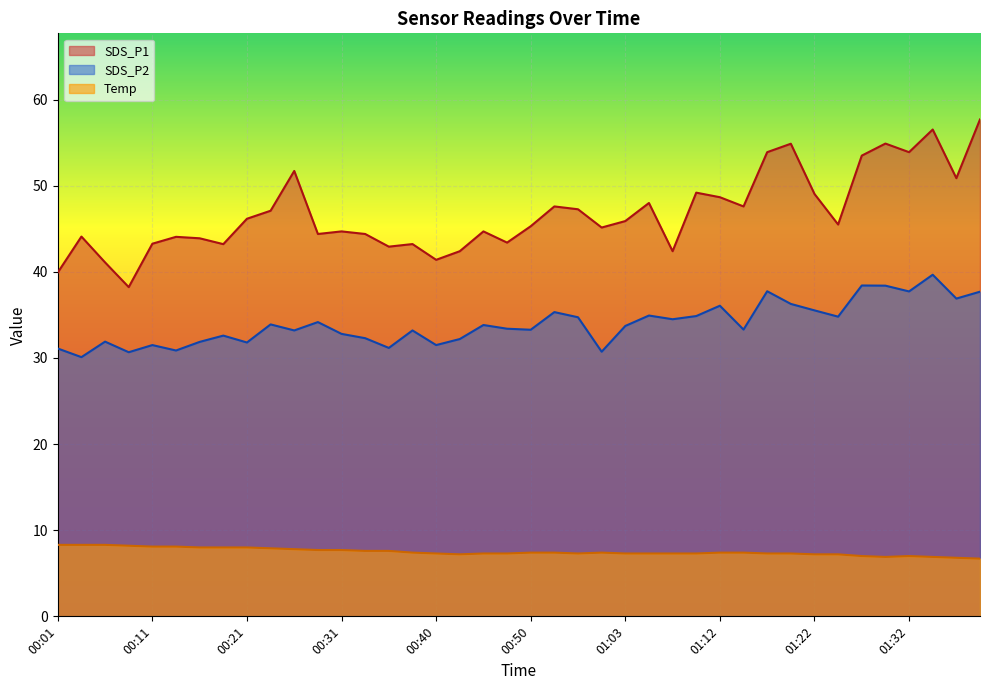

True or false: SDS_P2 has a value of 64.7 at 01:29.

False